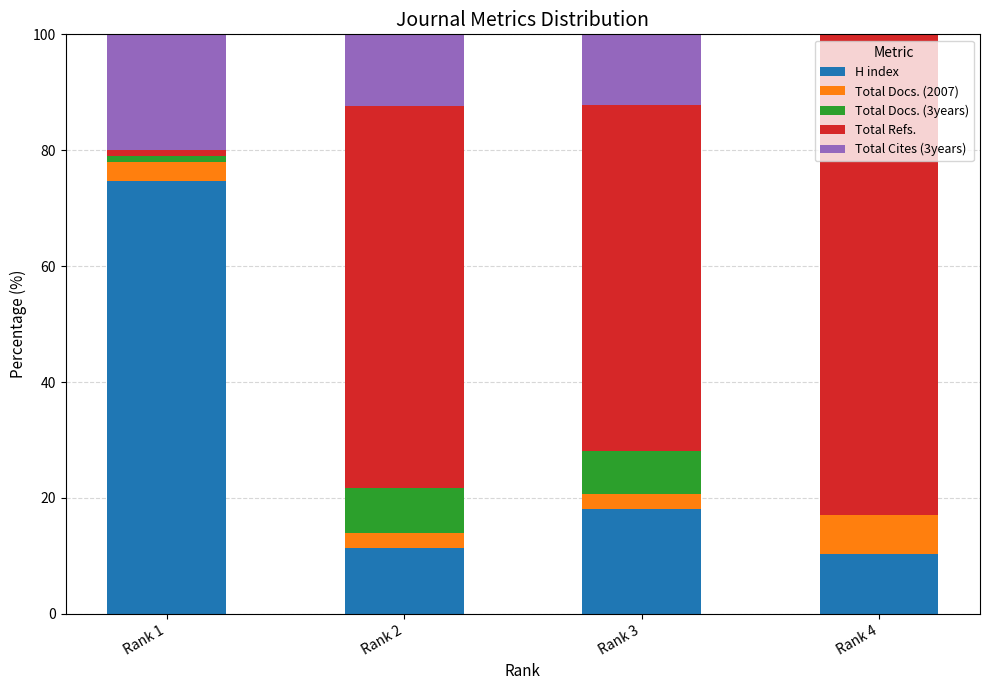

Does the chart contain stacked bars?

Yes